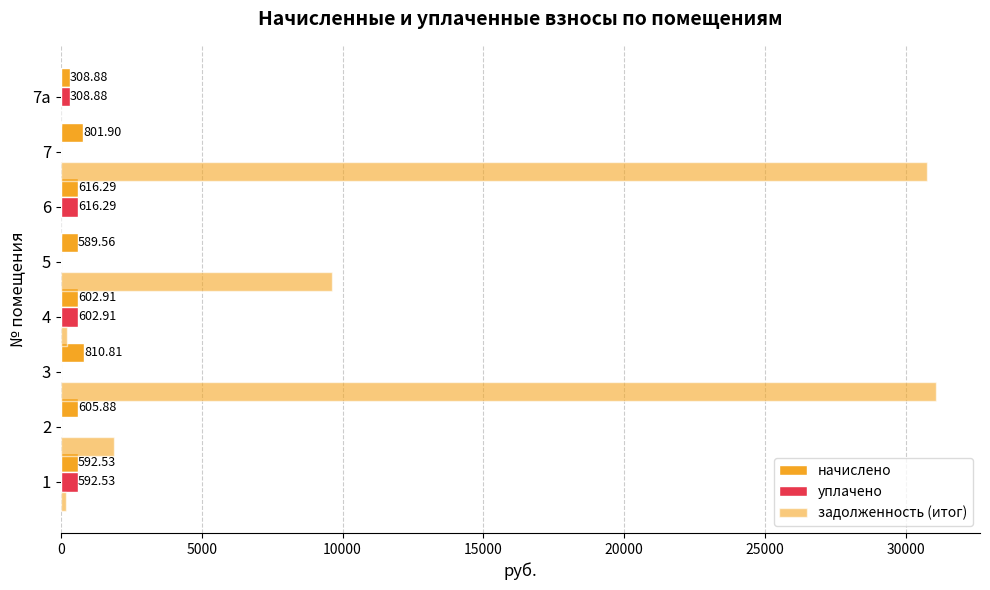

How many values in уплачено are above zero?

4